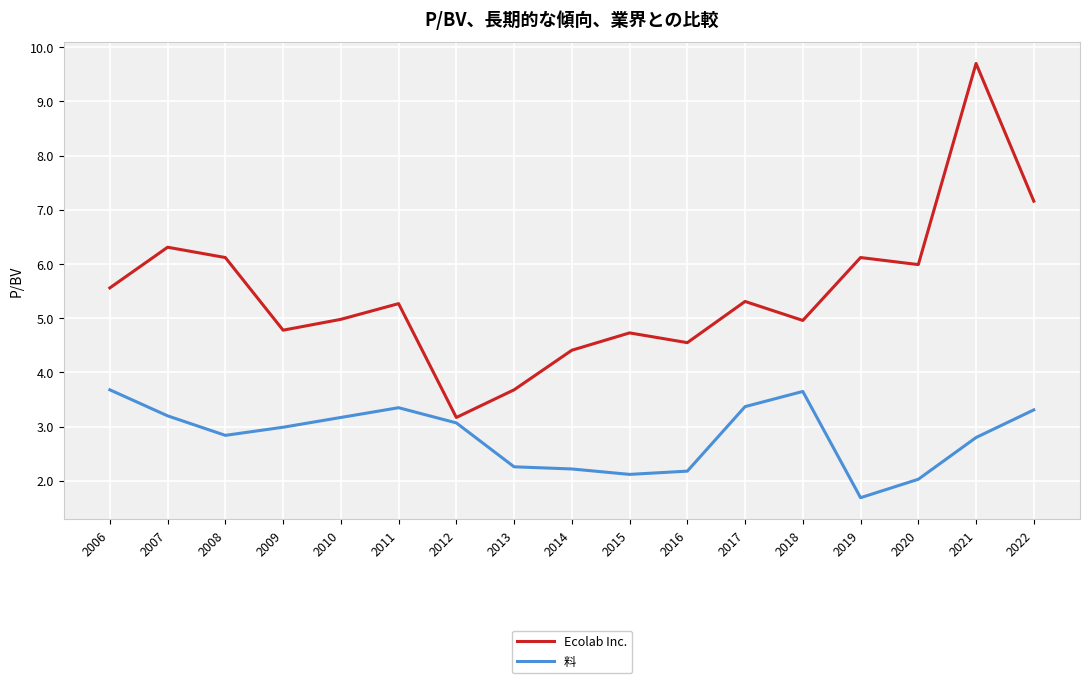

Which series changed the most between 2009 and 2021?

Ecolab Inc.